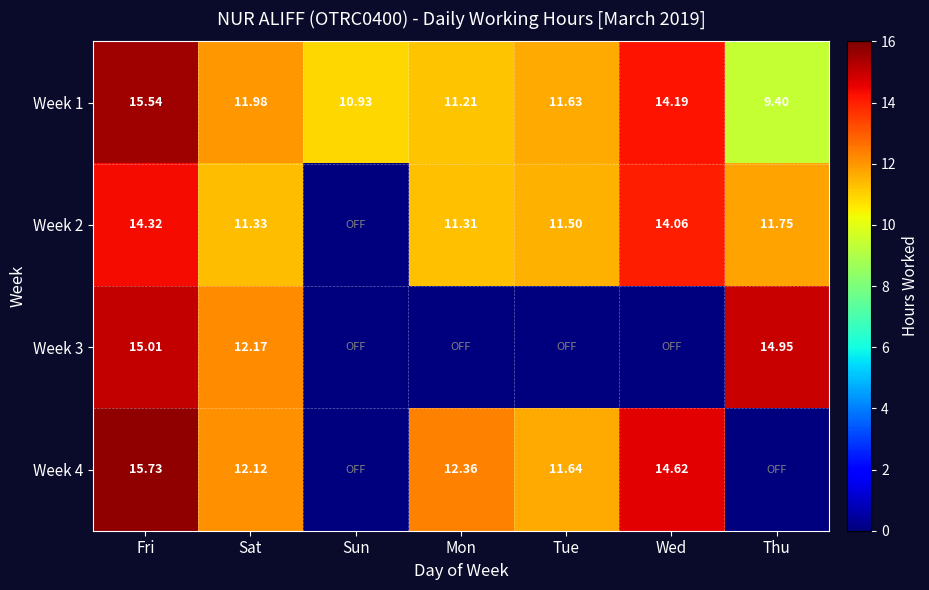

The Week 2 series shows 11.5 at Tue. True or false?

True